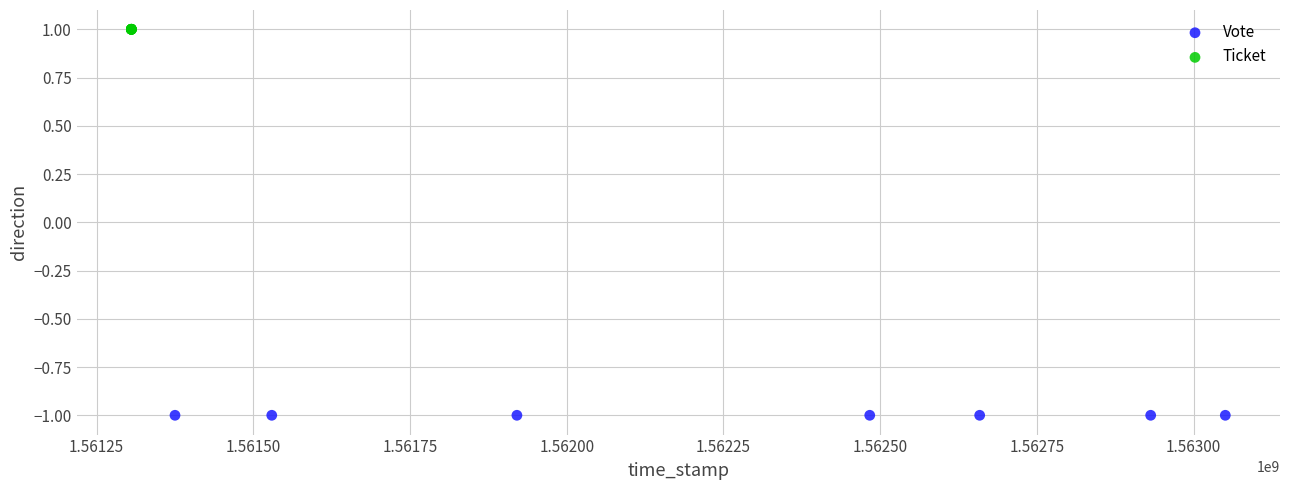

Which series reaches the minimum Y coordinate?

Vote